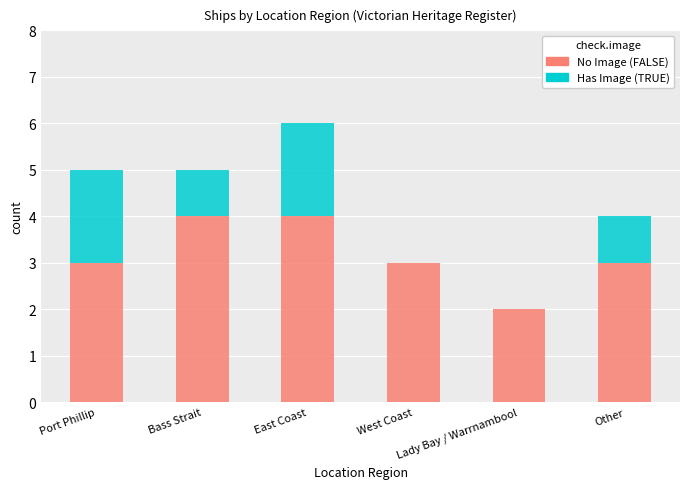

What is the total value across all series at Port Phillip?

5